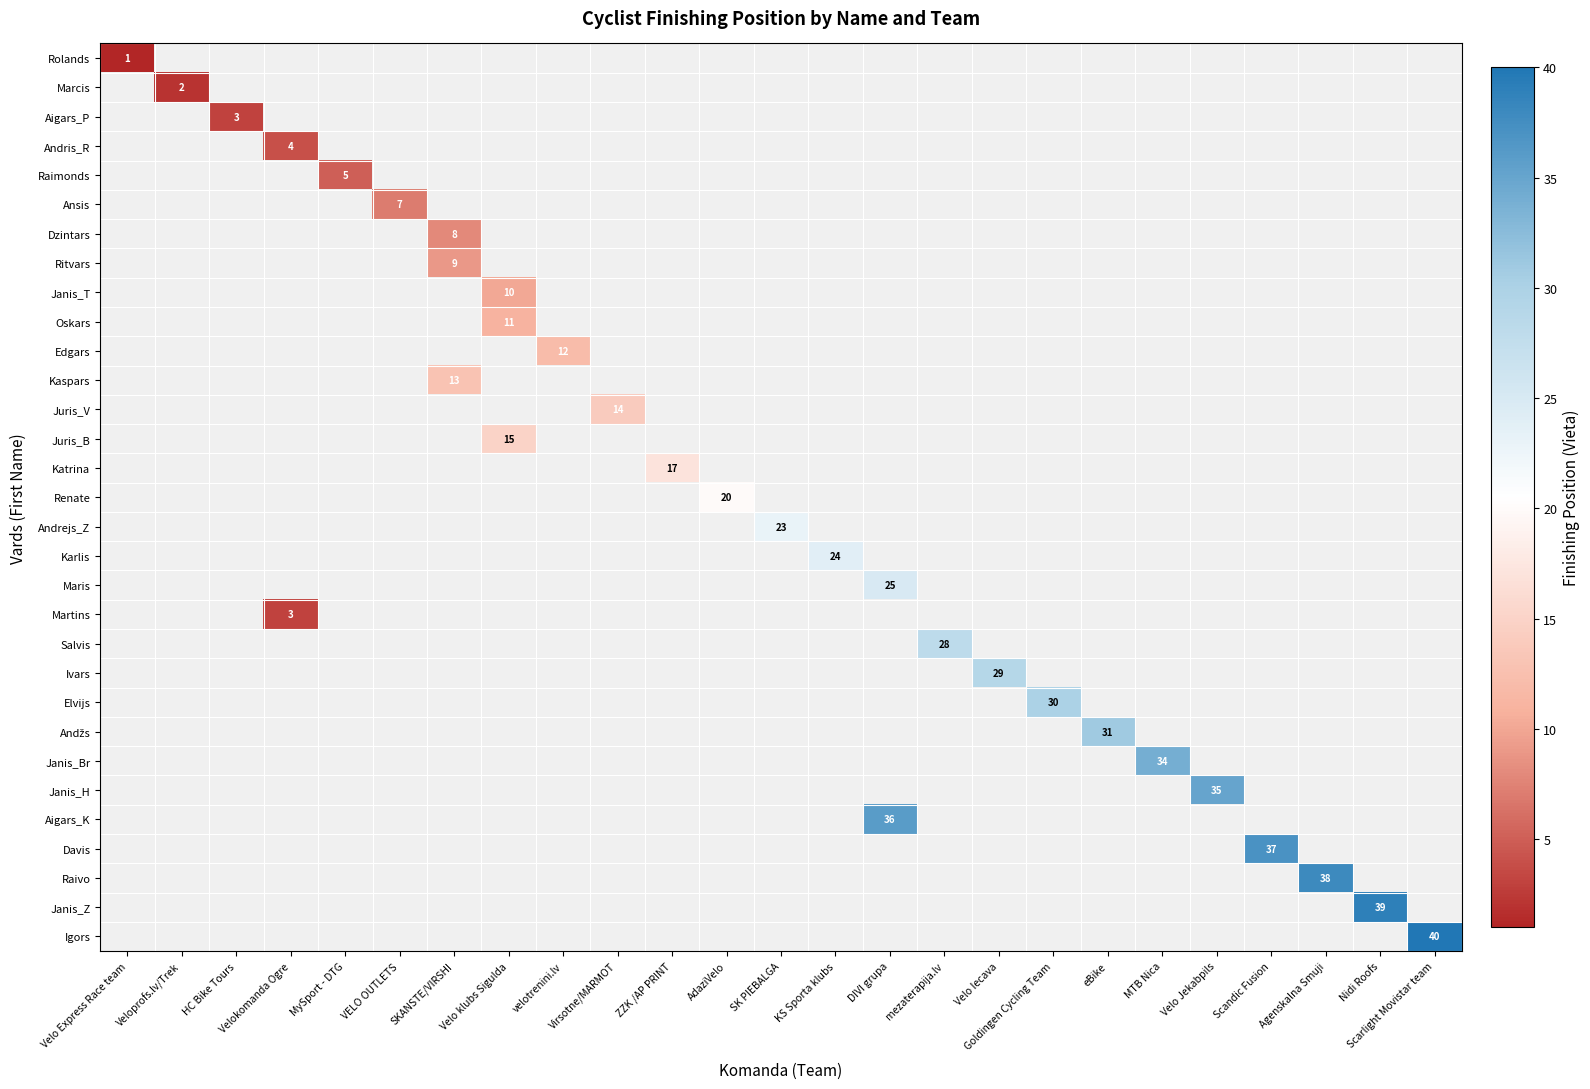

The value of Aigars_P at HC Bike Tours is 3. True or false?

True